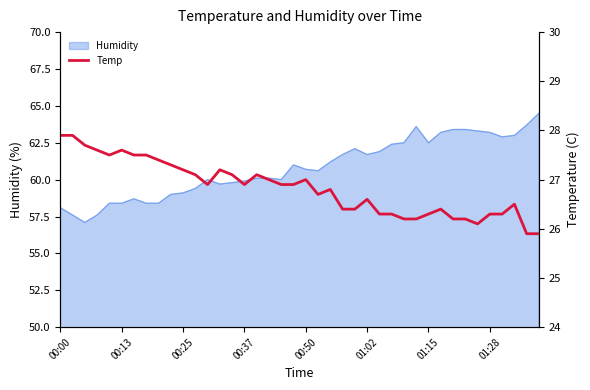

What is the highest value of the Humidity series?

64.5